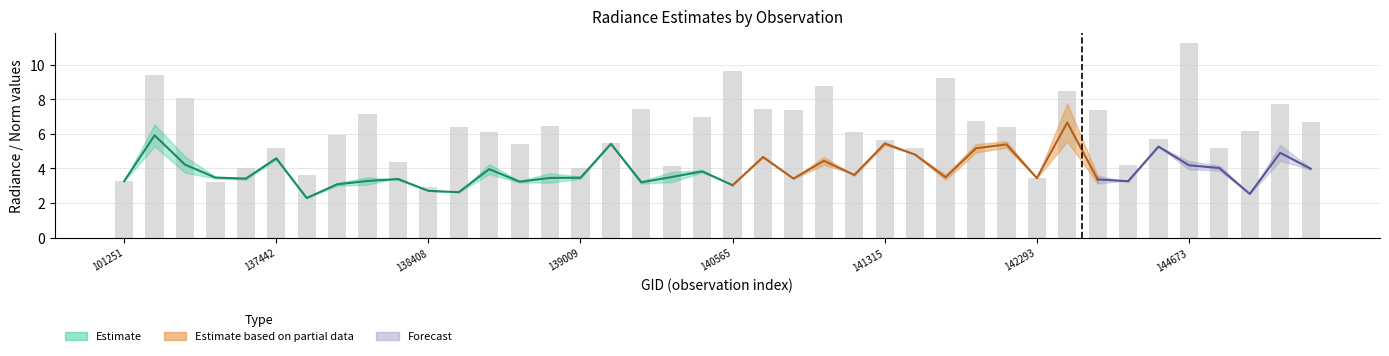

True or false: rade9_mult_nadir_norm has a value of 6.1 at 141522.

False